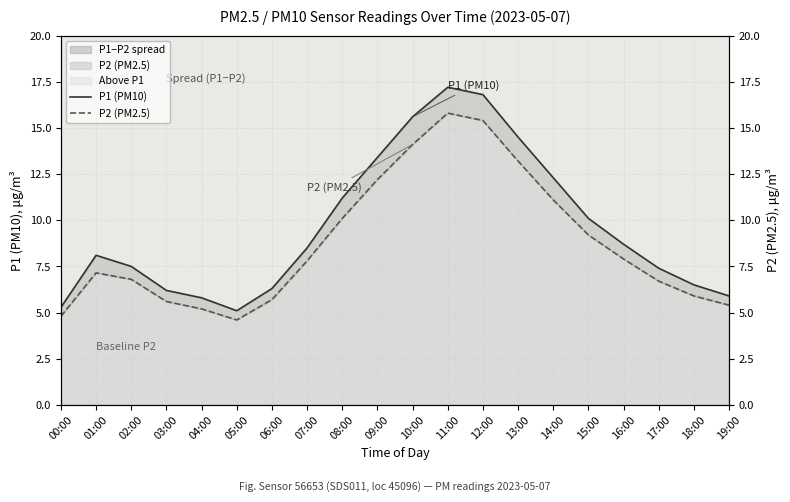

What is the value of the P2 (PM2.5) point at the 16th from the left?

9.2